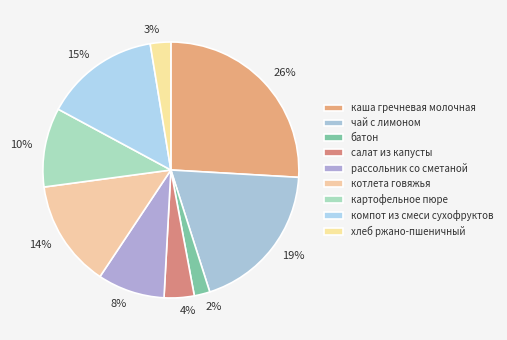

Does батон represent more than half of the total?

No